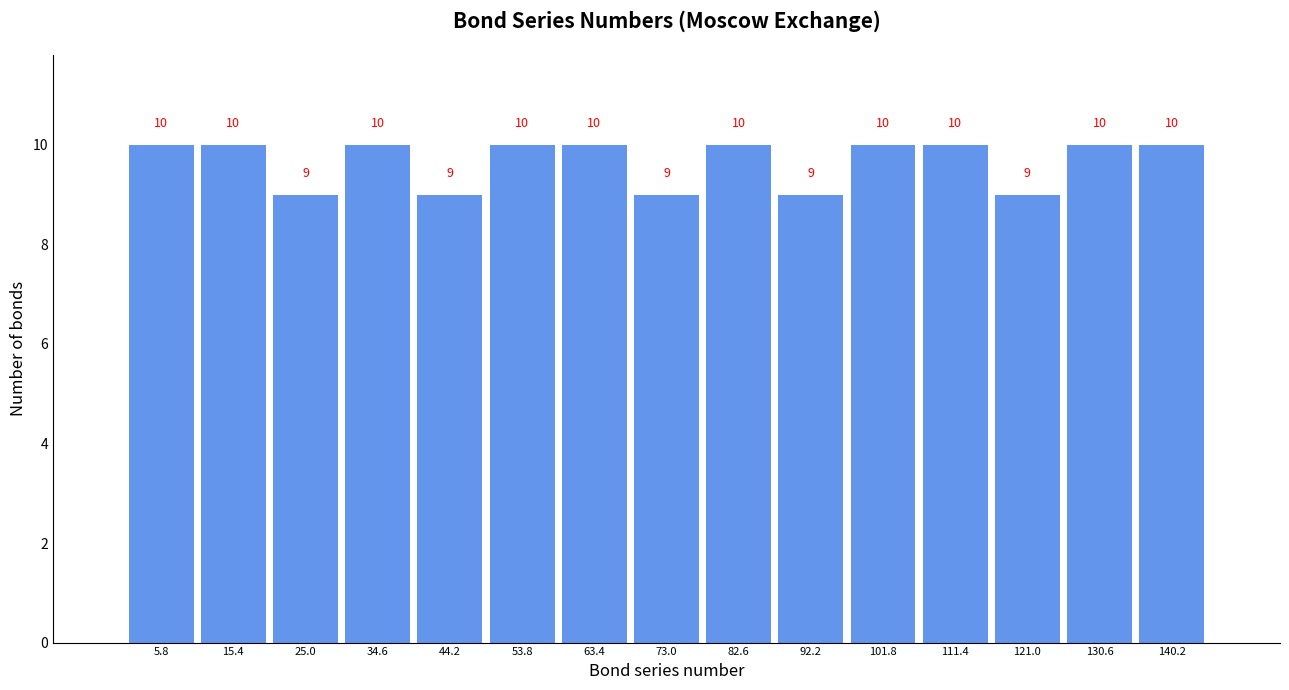

What is the height of the bar covering 29.8 to 39.4 on the x-axis? The bar edges are not printed on the chart, so give them approximately, as read against the axis.

10